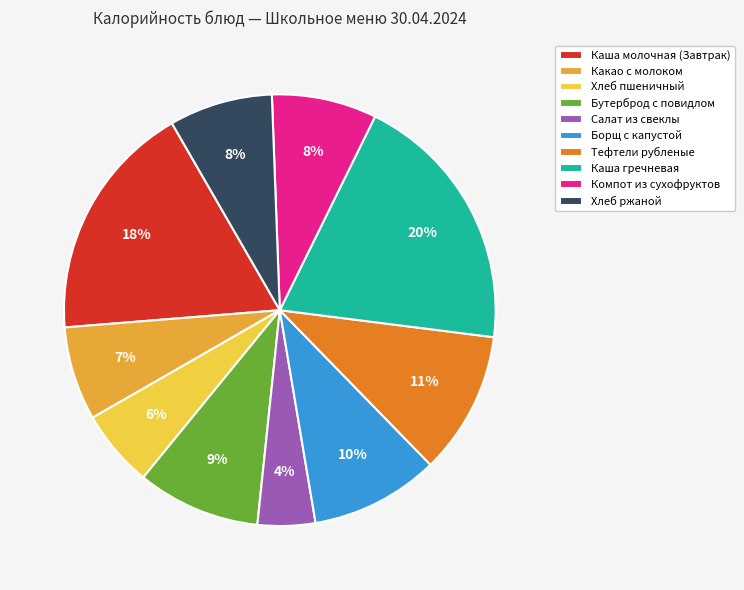

Which has a higher value, Салат из свеклы or Борщ с капустой?

Борщ с капустой